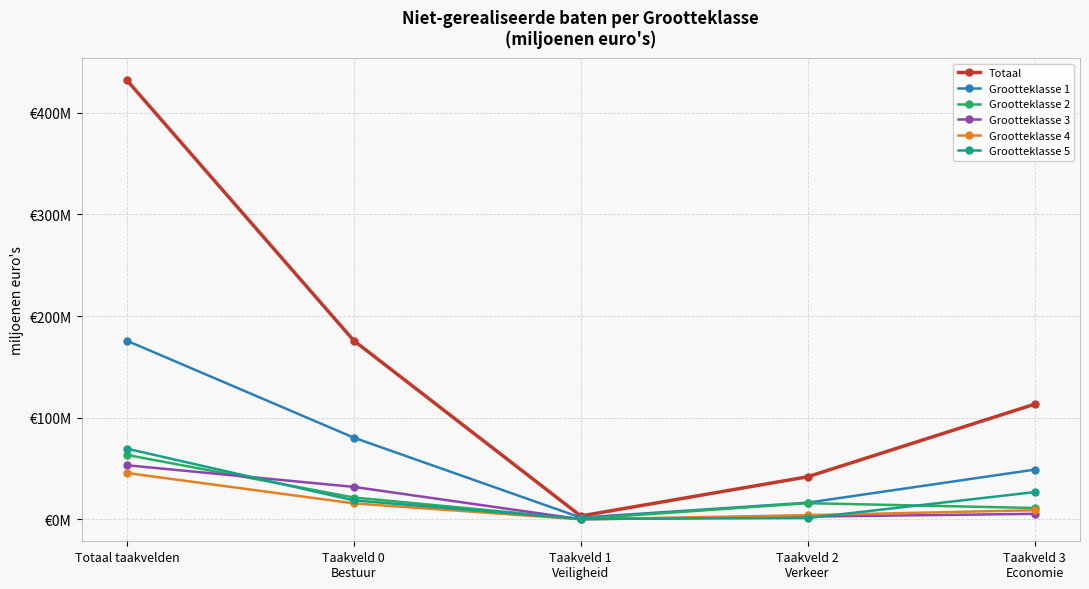

Where is Totaal nearest to the value 217?

Taakveld 0
Bestuur